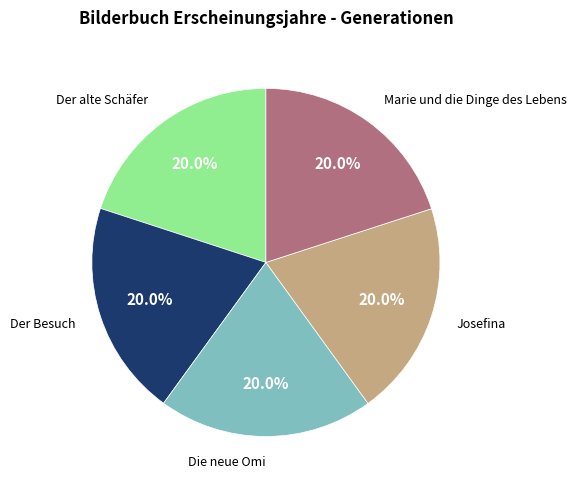

Is there a majority slice in this chart?

No